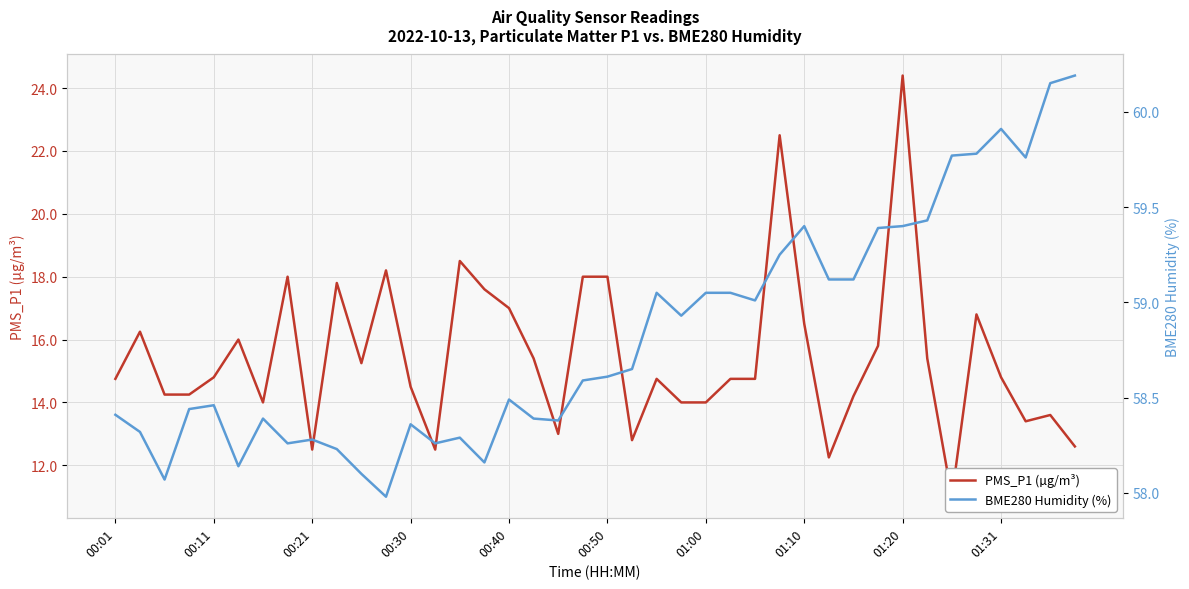

The value of BME280 Humidity (%) at 29 is 12.7. True or false?

False